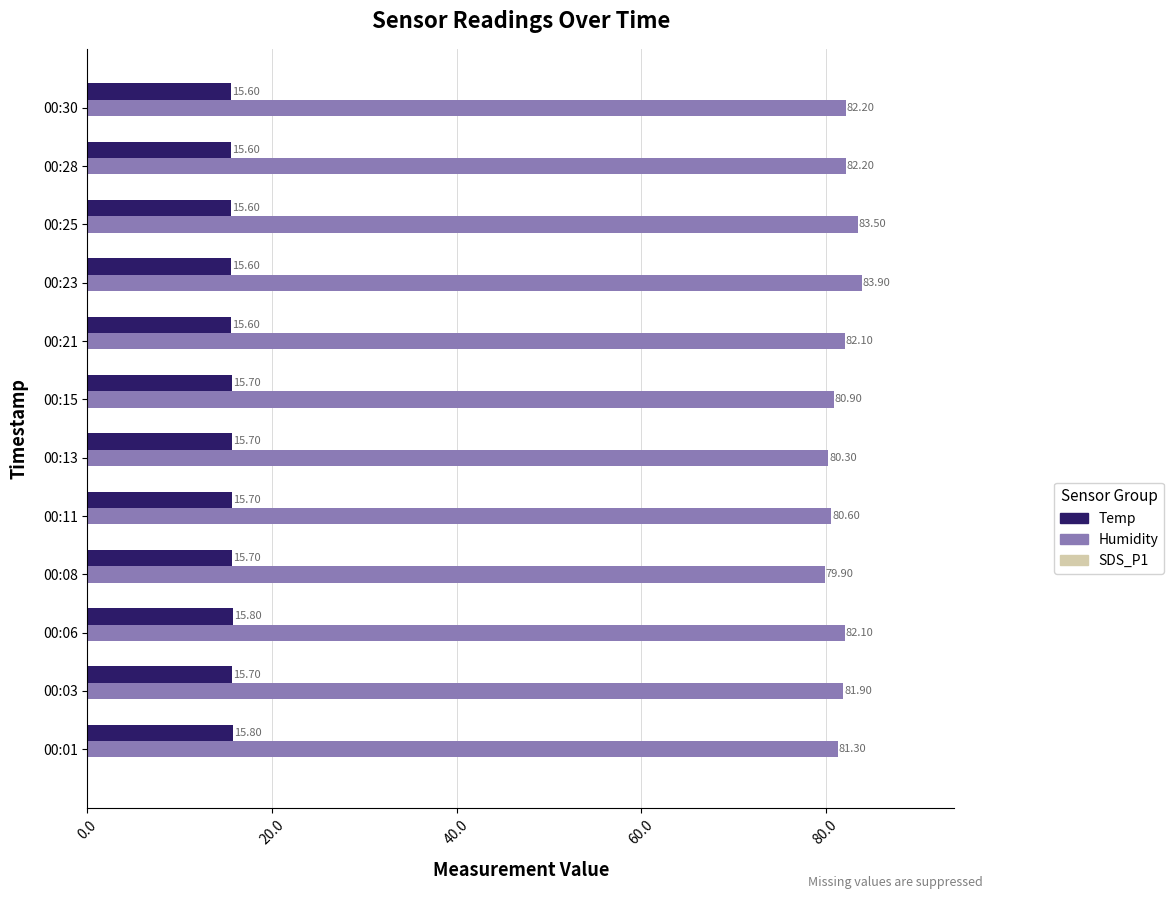

List the series in order of their peak value, lowest first.

Temp, Humidity